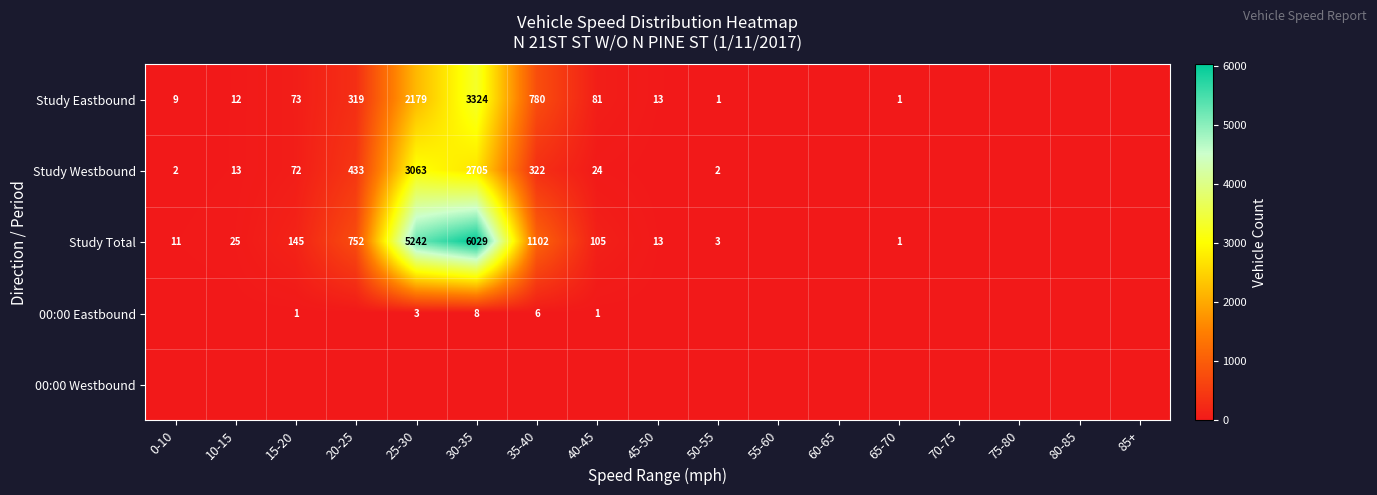

What is the difference between the 00:00 Eastbound values at 25-30 and 35-40?

3